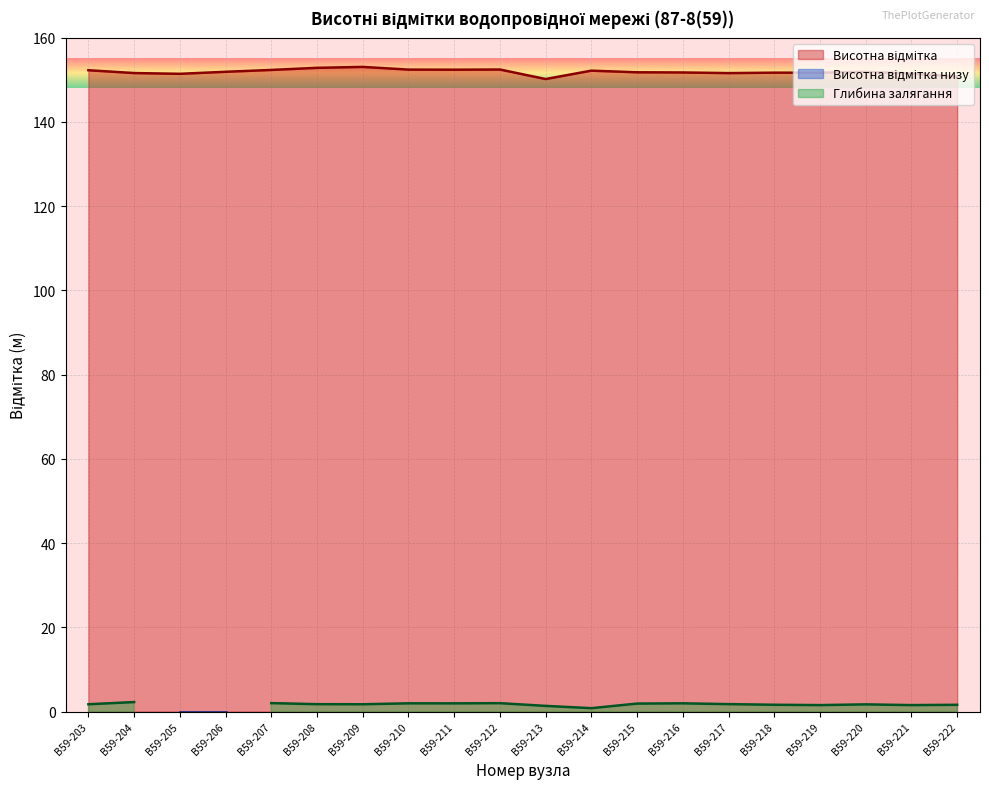

Which series has the widest spread of values?

Висотна відмітка низу